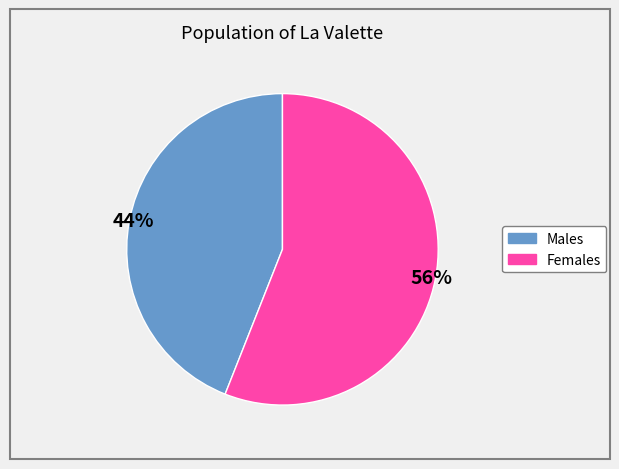

Does any single category account for the majority?

Yes